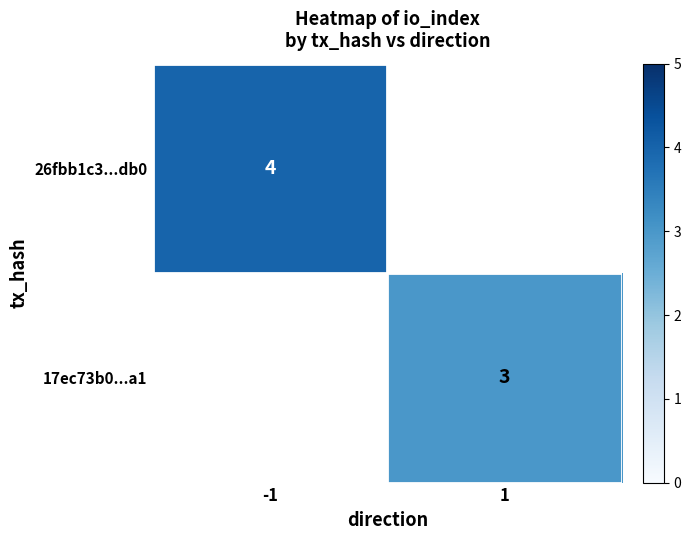

How many distinct data groups are displayed?

2